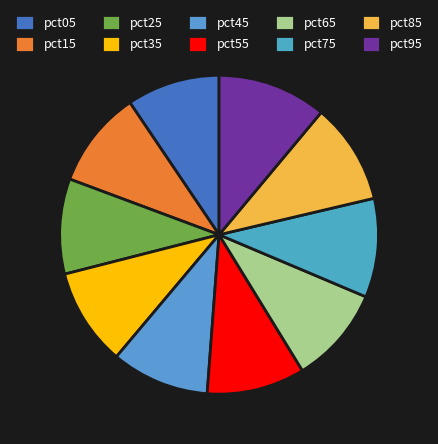

Does pct25 represent more than half of the total?

No